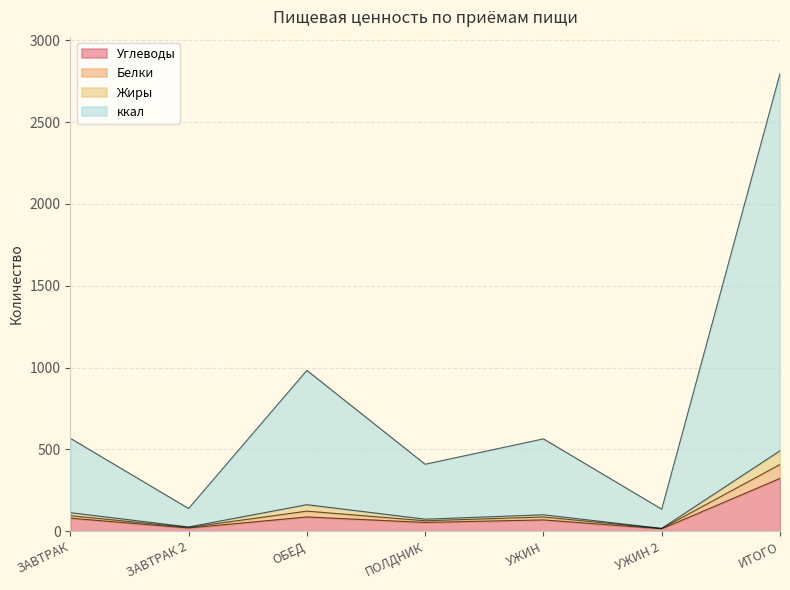

At which category is the sum across all series the highest?

ИТОГО